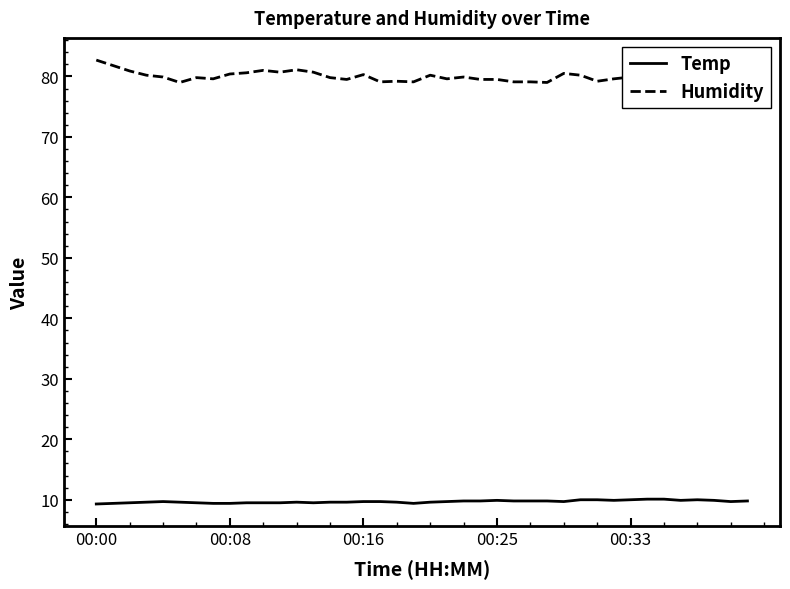

True or false: Temp and Humidity intersect in this chart.

False